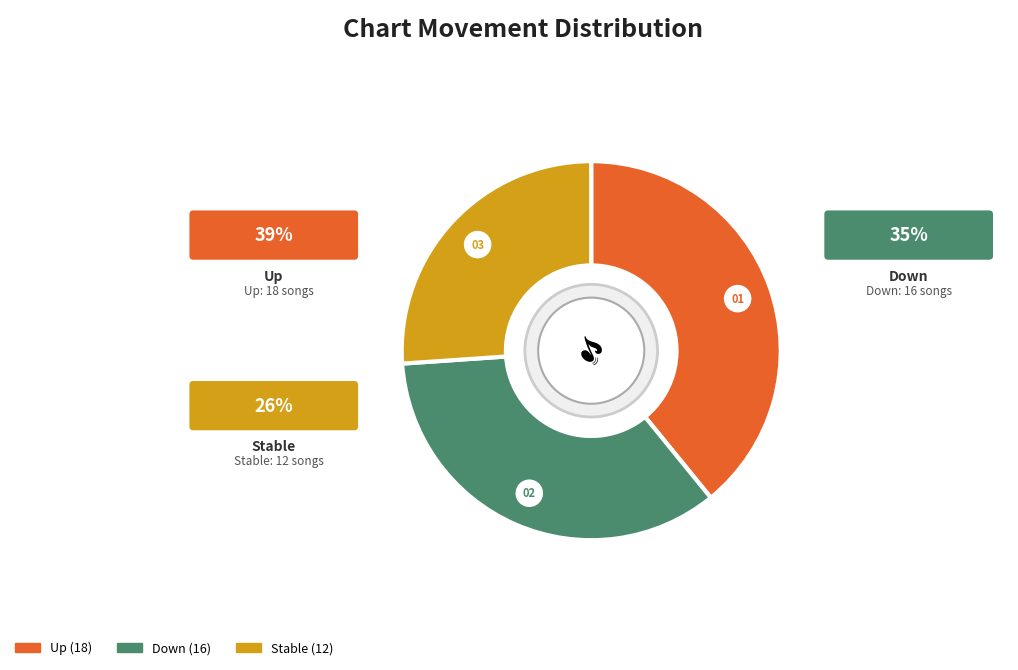

Which slice is the largest?

up